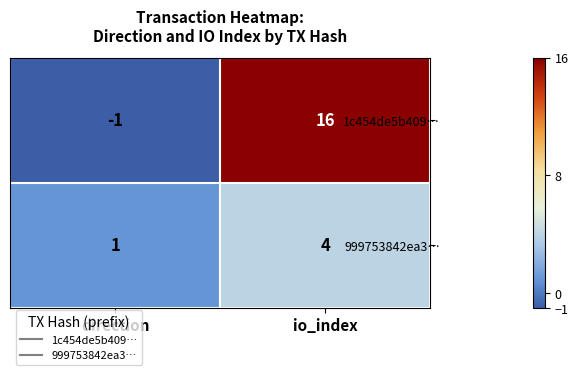

What is the spread (max minus min) of values at direction?

2